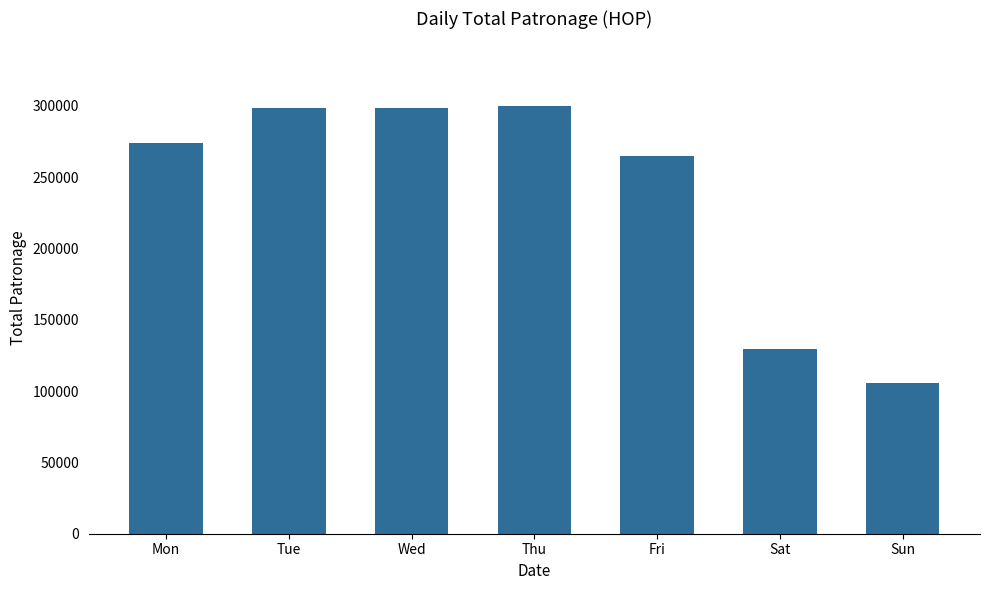

What is the average value?

238832